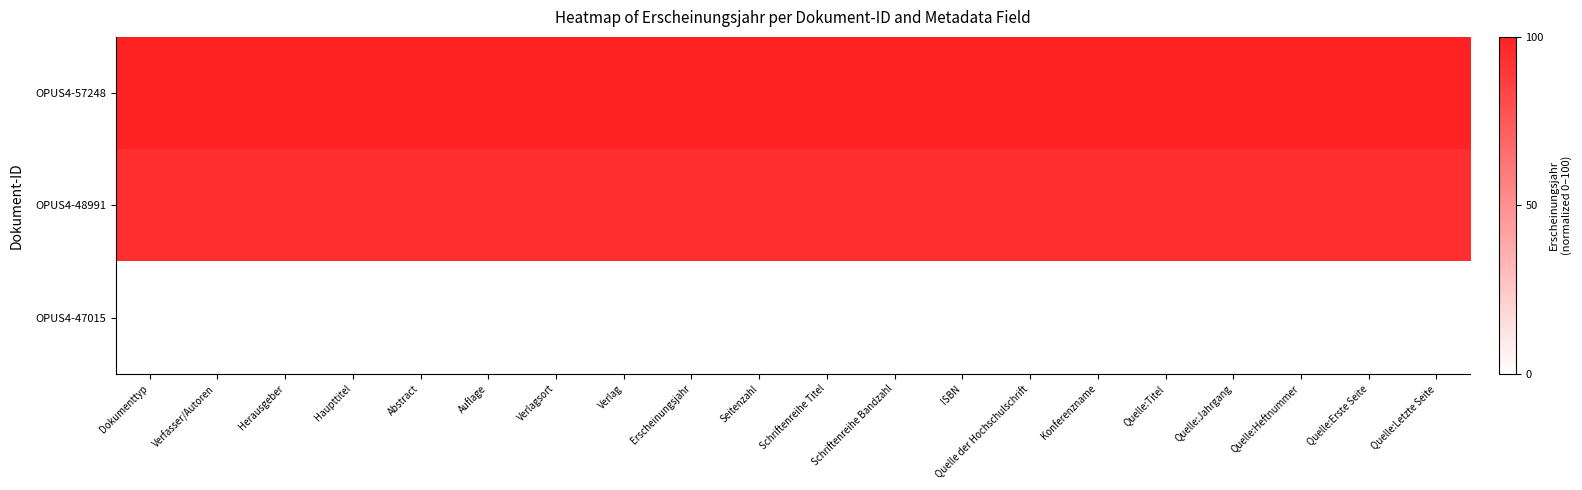

List the series in order of their peak value, lowest first.

OPUS4-47015, OPUS4-48991, OPUS4-57248